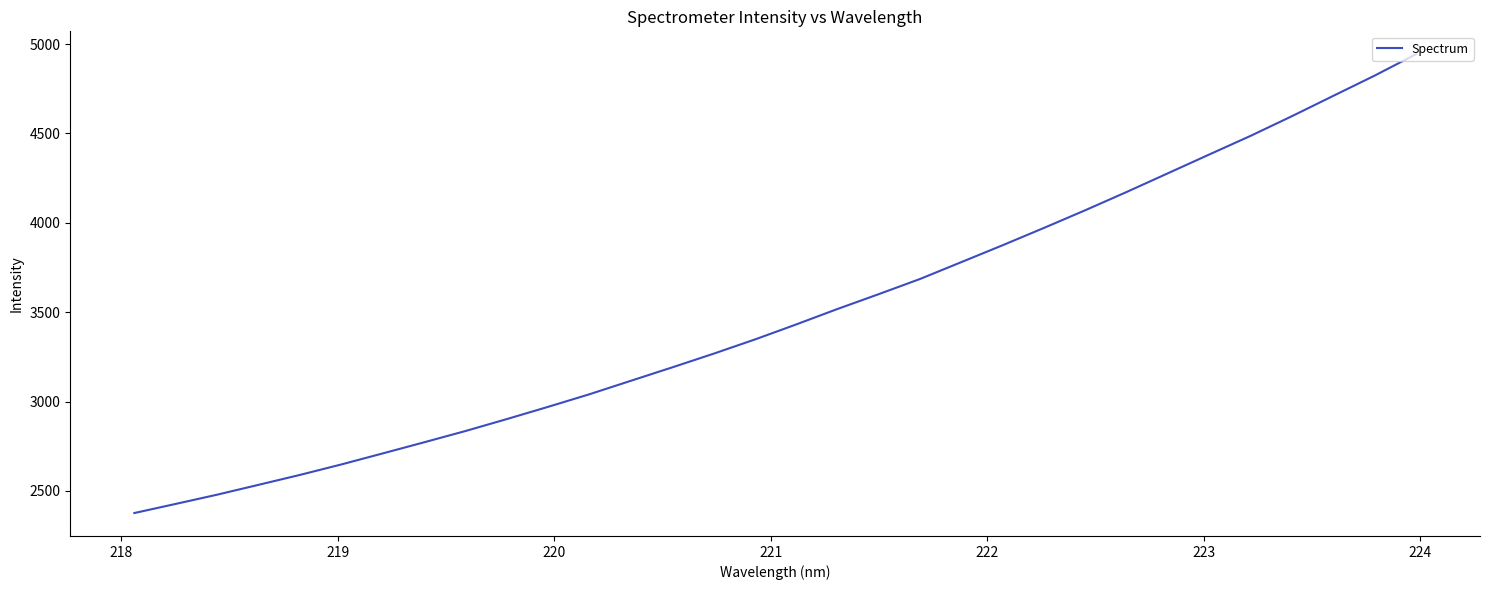

Reading right to left, transcribe all the data shown in this chart.

4943.2	4823.8	4710.6	4597.1	4487.1	4382.9	4277.9	4173.2	4071.1	3972.3	3875.3	3780.8	3686.4	3601.4	3518.3	3431.7	3347.5	3267.9	3191.4	3116.3	3041.1	2970.7	2902.1	2835.2	2772.1	2709.9	2648.3	2589.7	2534.3	2479.2	2427.6	2376.5